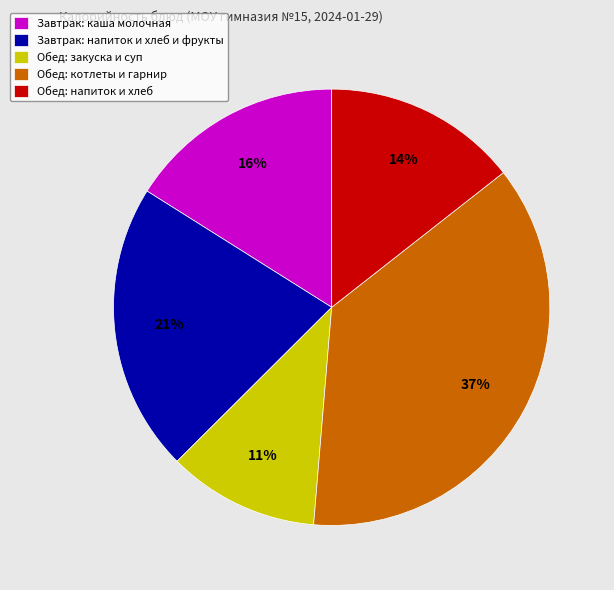

Rank the categories by value from lowest to highest.

Обед: закуска и суп, Обед: напиток и хлеб, Завтрак: каша молочная, Завтрак: напиток и хлеб и фрукты, Обед: котлеты и гарнир